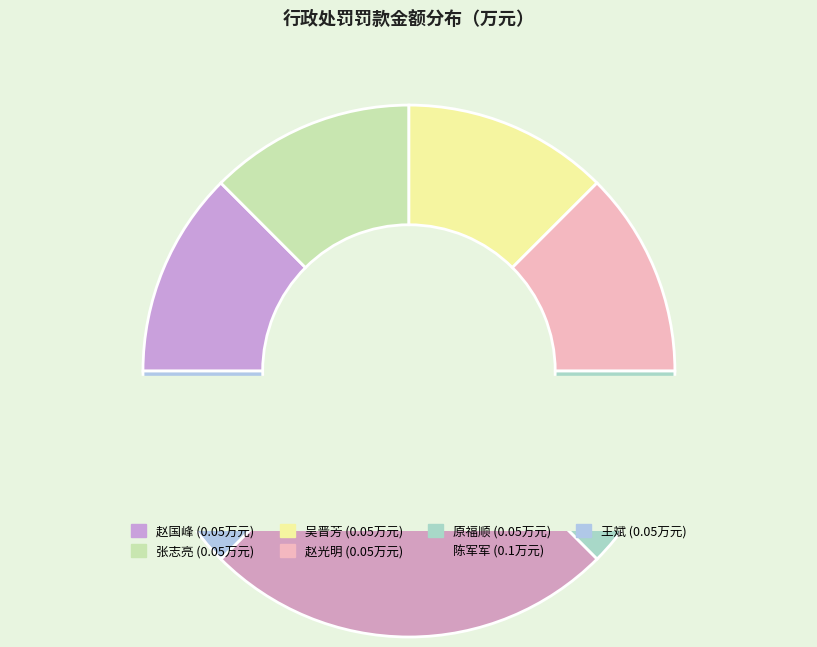

Does 赵光明 account for over 50% of the chart?

No